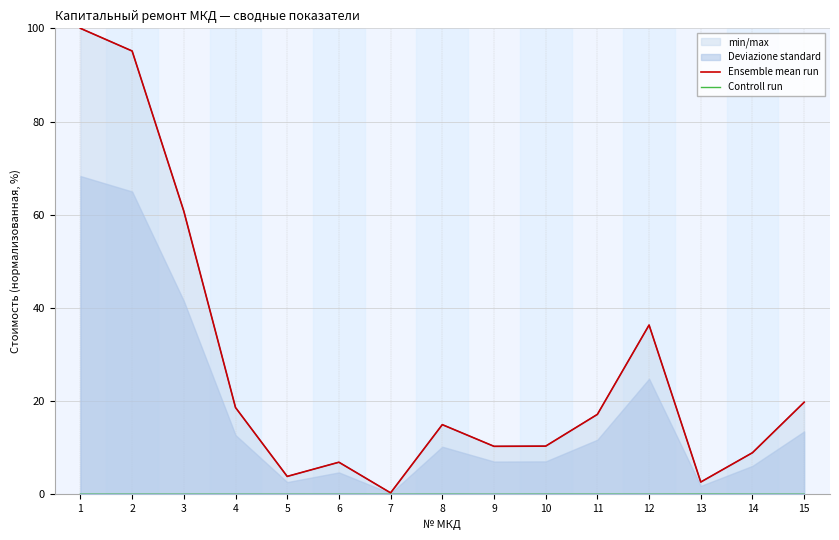

What is the value of the Ensemble mean run point at the 10th from the left?

10.3